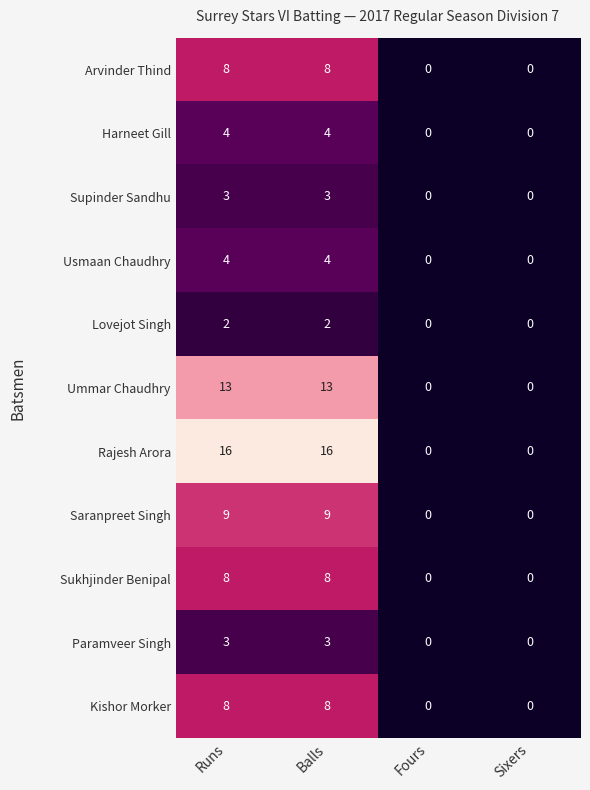

The value of Saranpreet Singh at Runs is 9. True or false?

True